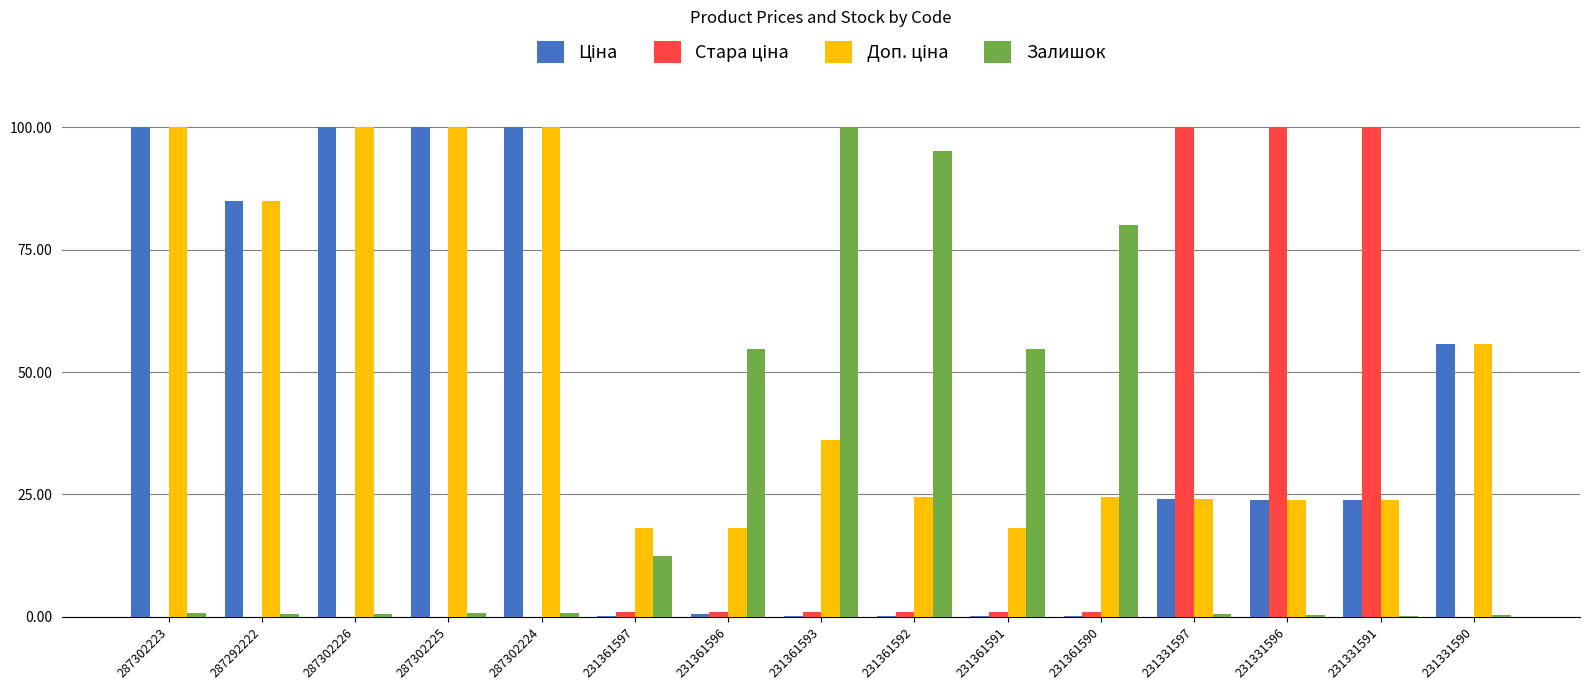

What is the sum of all Залишок values?

402.1